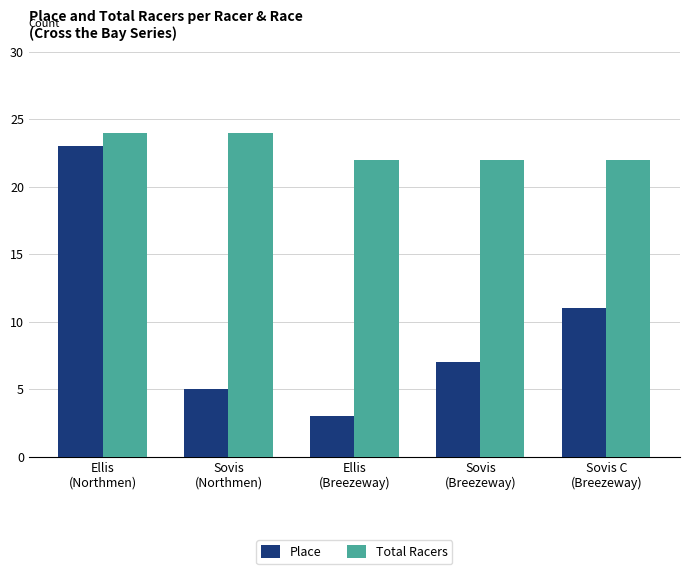

Which series has the largest range (max minus min)?

Place